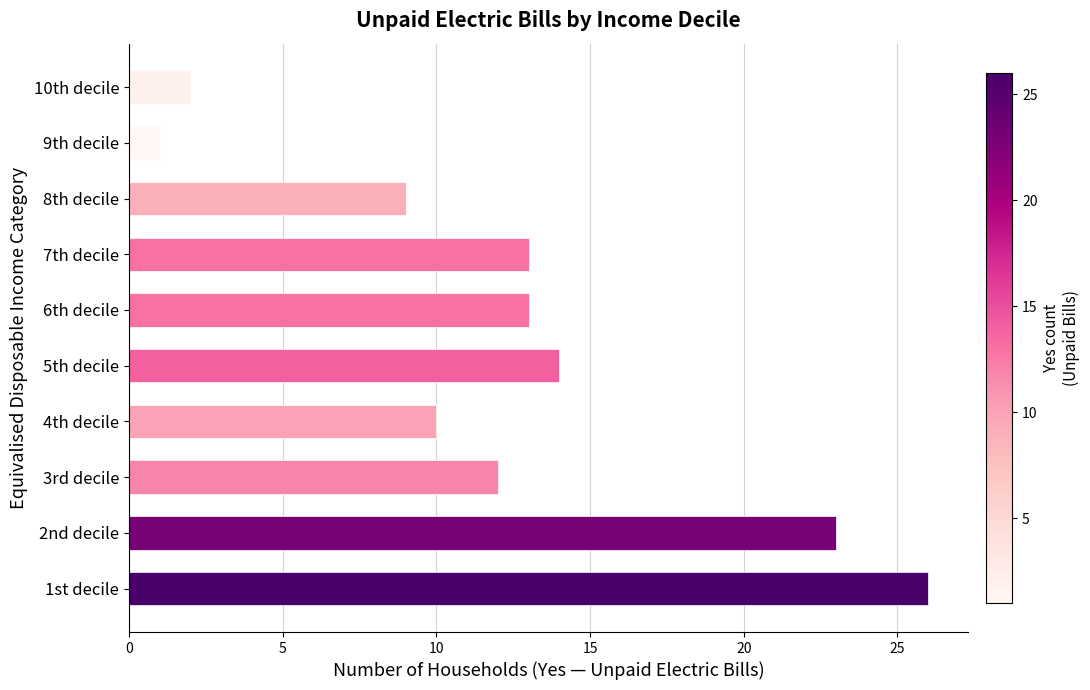

What is the difference between the second highest and second lowest values?

21